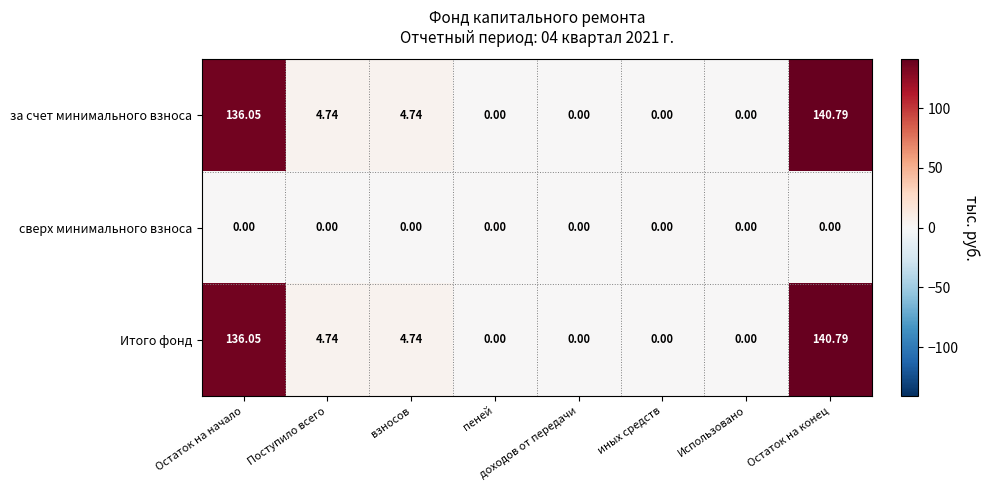

At which label does Итого фонд first exceed 4?

Остаток на начало